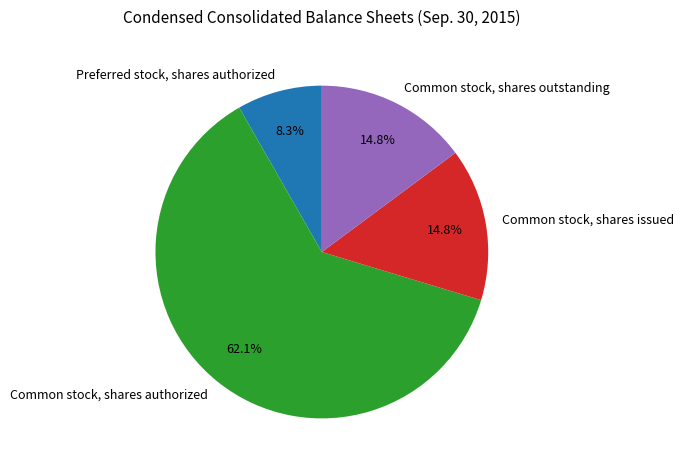

Approximately how many times larger is the value at Common stock, shares authorized compared to Preferred stock, shares authorized?

7.5